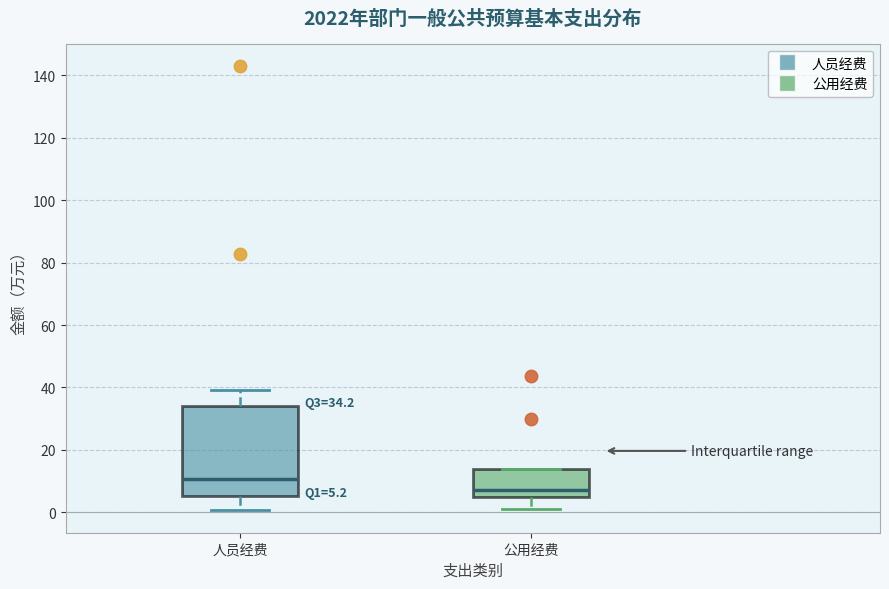

Comparing the boxes themselves (not the whiskers), which one is the tallest?

人员经费